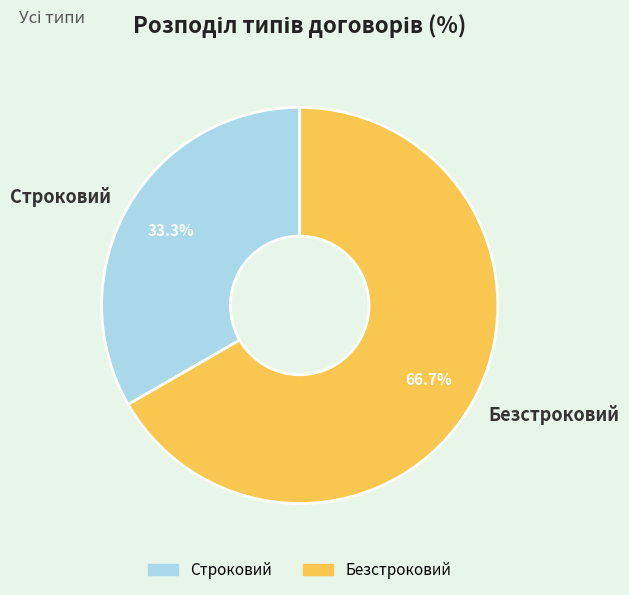

Do Безстроковий and Строковий together represent more than half of the pie?

Yes